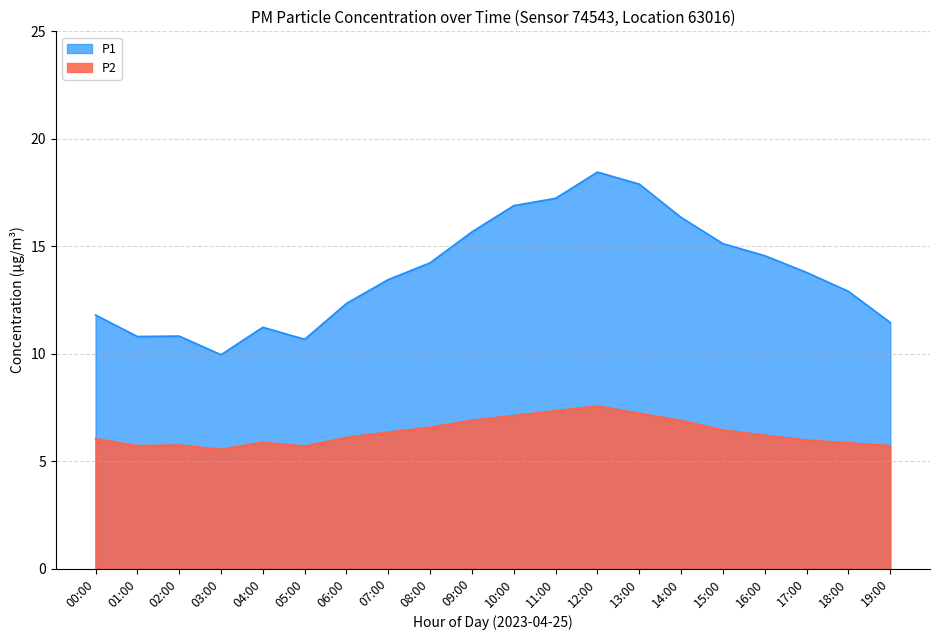

What is the sum of all P1 values?

275.6